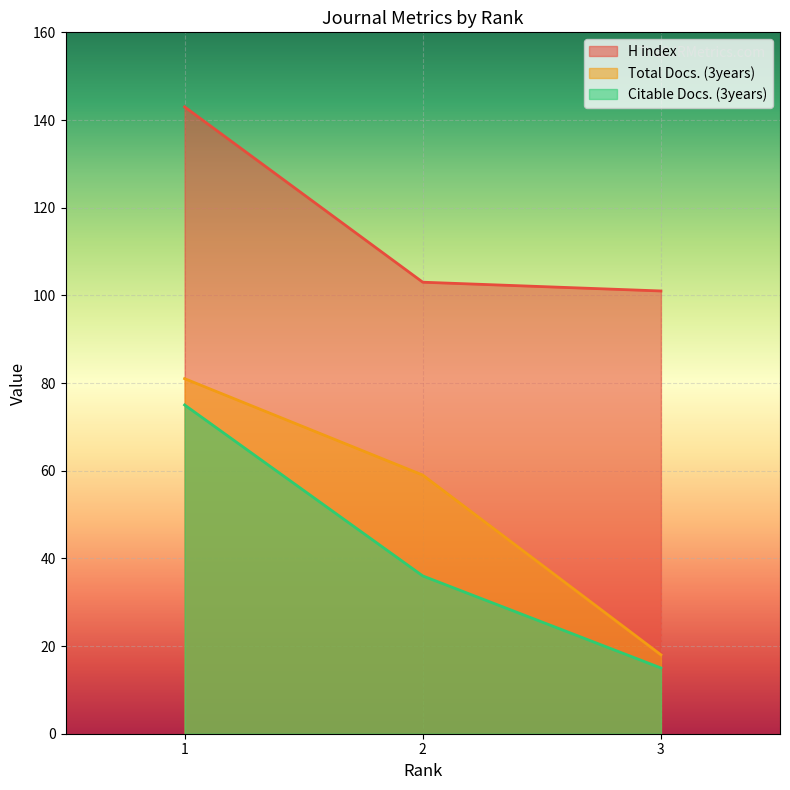

Is the value of Total Docs. (3years) at 3 greater than the value of H index at 3?

No